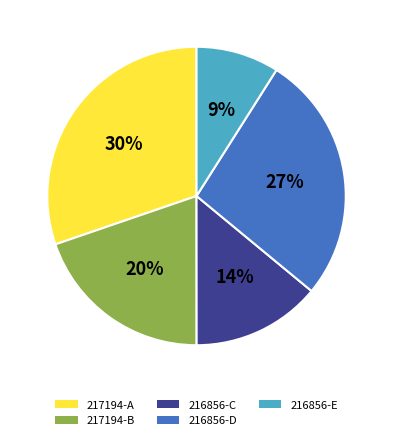

Is the sum of 217194-A and 216856-E greater than half?

No